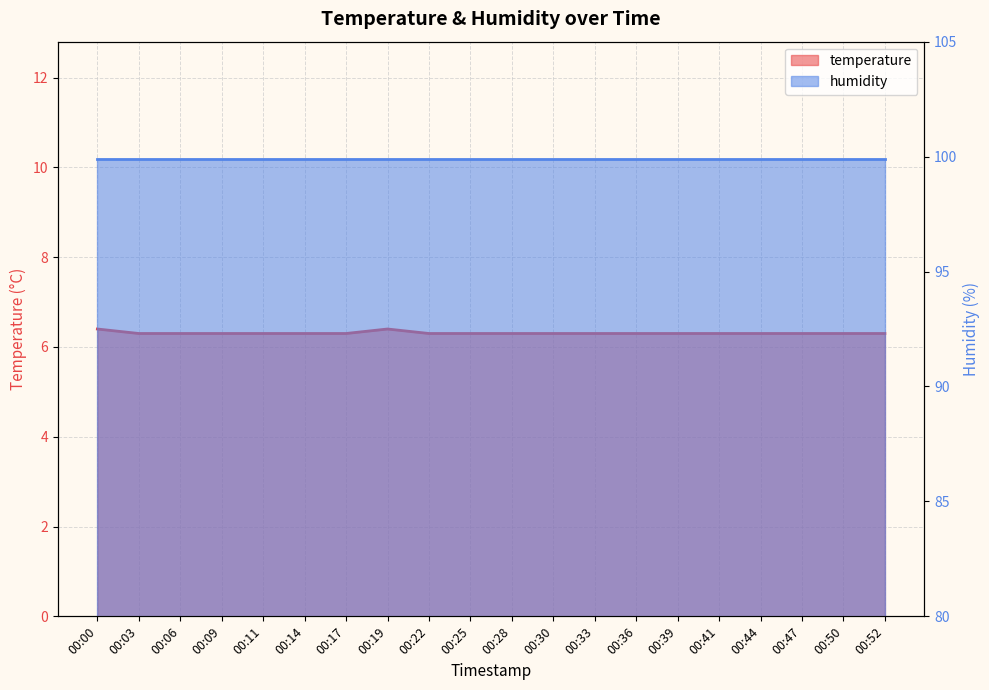

What is the average value?

6.3